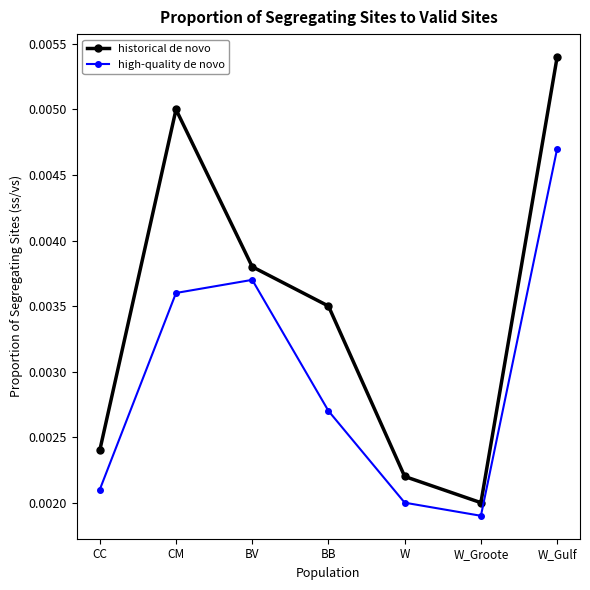

At which label is historical de novo closest to 0?

W_Groote